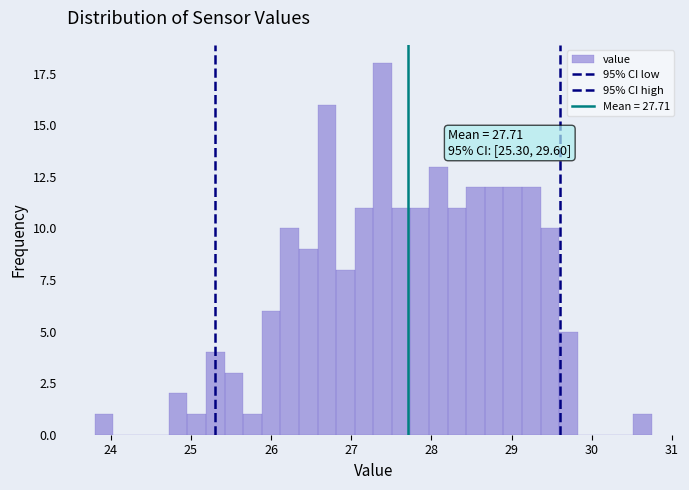

Read against the x-axis, roughly where is the centre of the tallest bar?

27.4